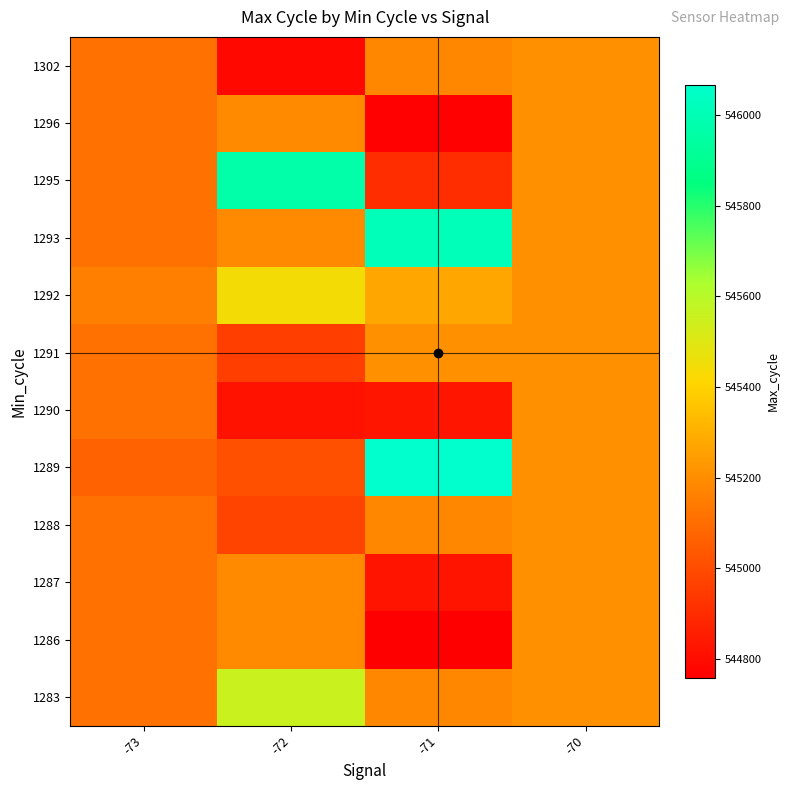

What is the maximum value shown in the chart?

546066.8